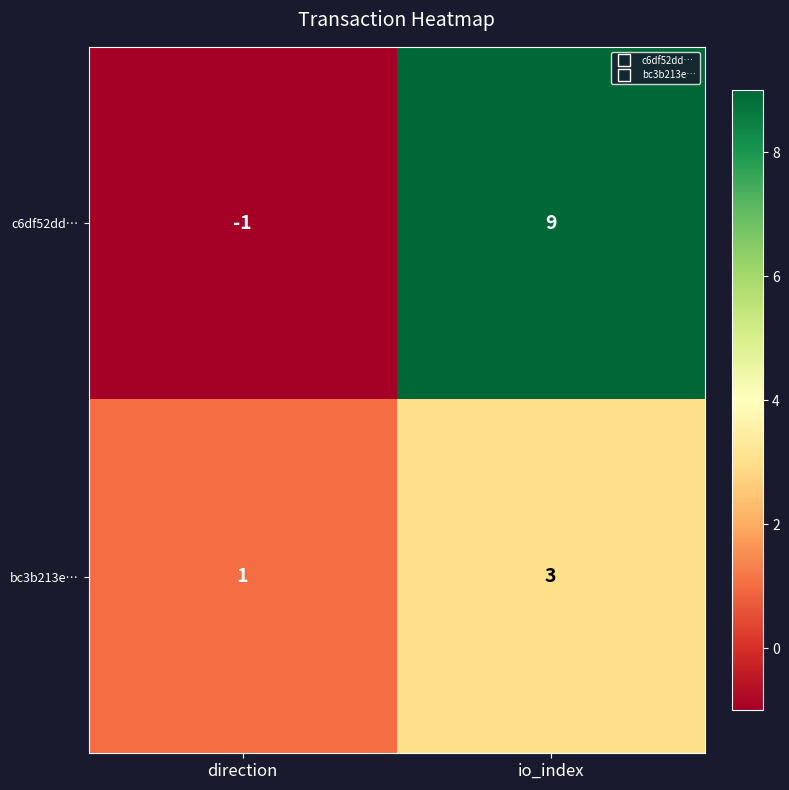

What is the sum of all c6df52dd… values?

8